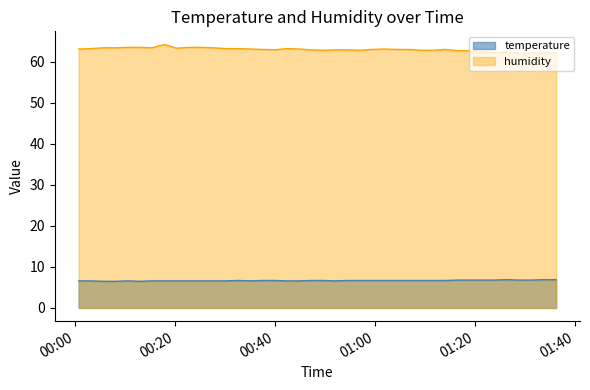

At how many categories does at least one series exceed 44?

40